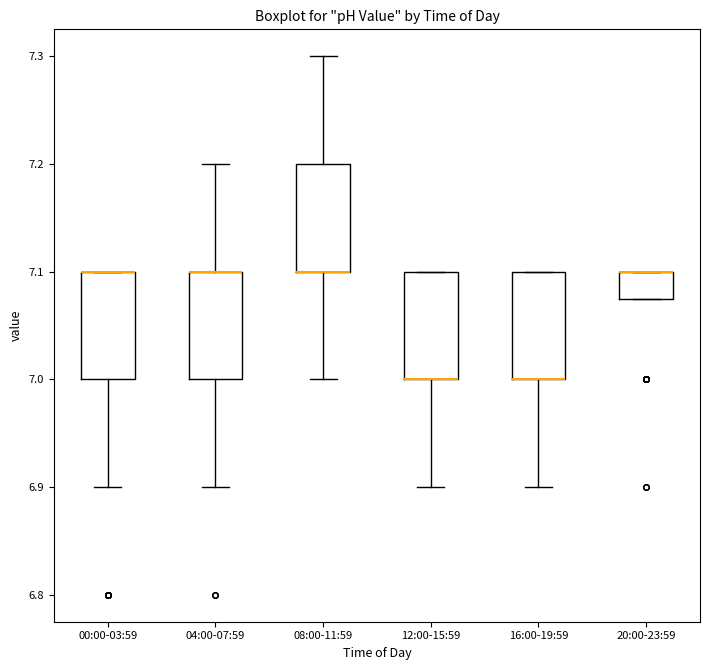

Where is the upper edge of the box for 20:00-23:59 on the y-axis? The values are not printed on the chart, so give them approximately, as read against the axis.

7.10